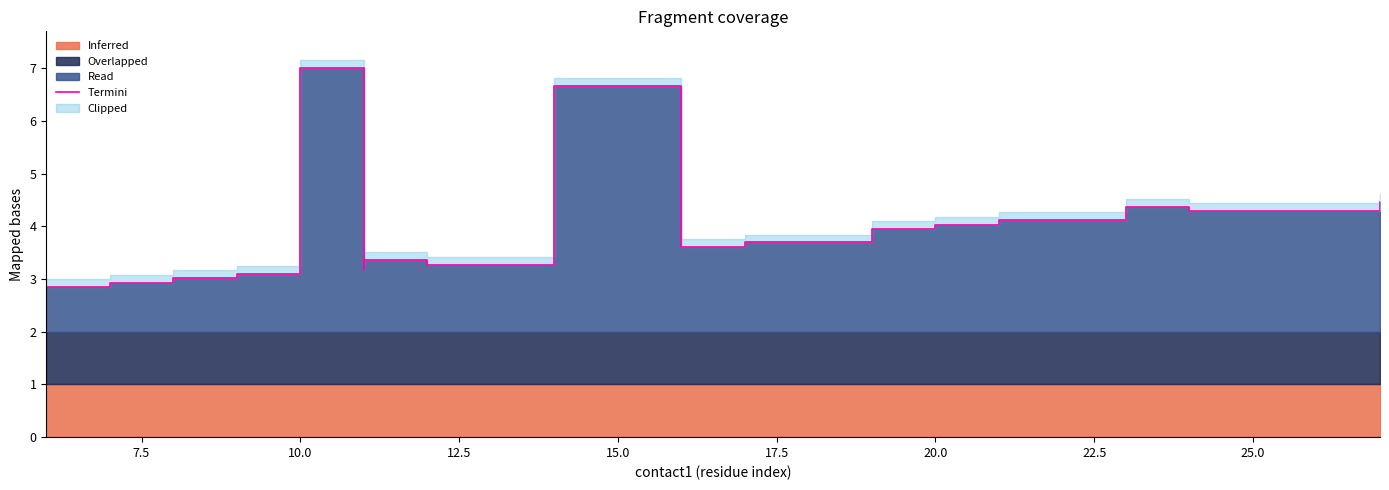

What is the difference between the maximum and second lowest values?

4.1